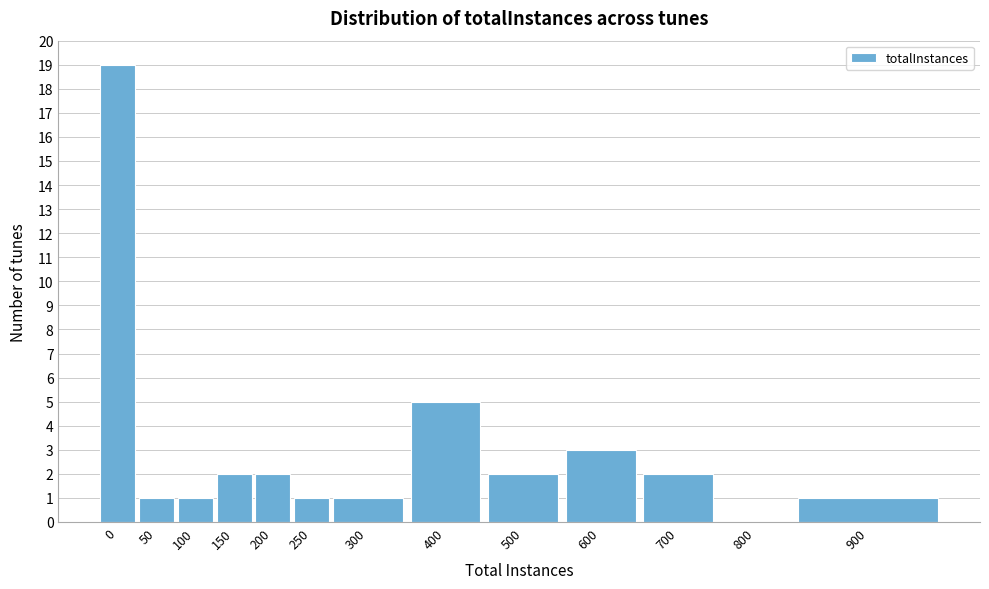

Reading left to right, extract all data points from this chart.

0=19	50=1	100=1	150=2	200=2	250=1	300=1	400=5	500=2	600=3	700=2	800=0	900=1